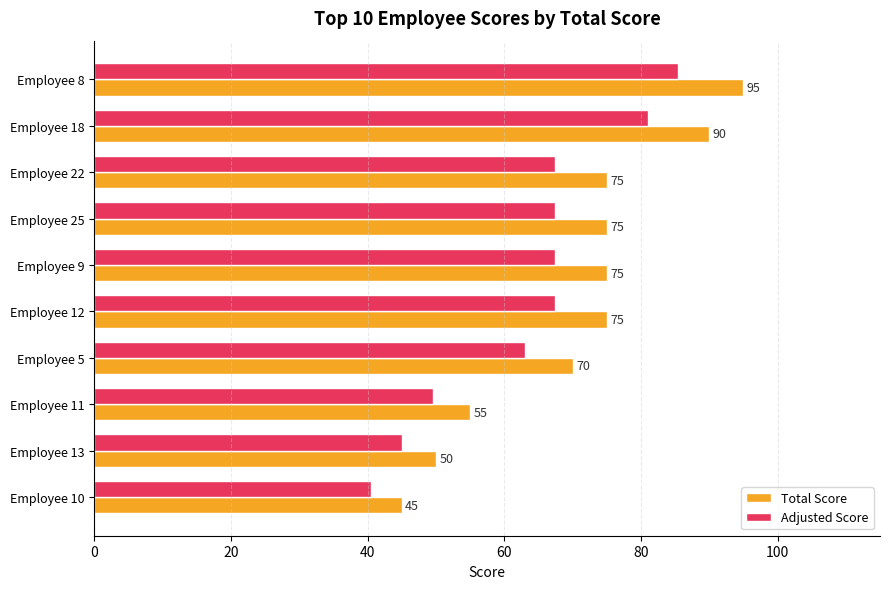

How many Total Score values are between 55 and 75?

6